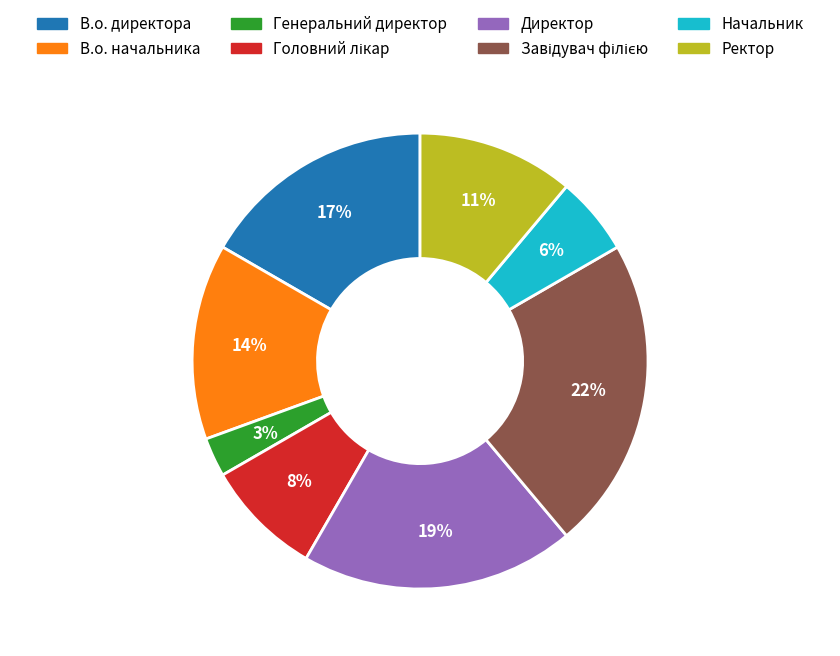

Is the sum of Ректор and В.о. директора greater than half?

No